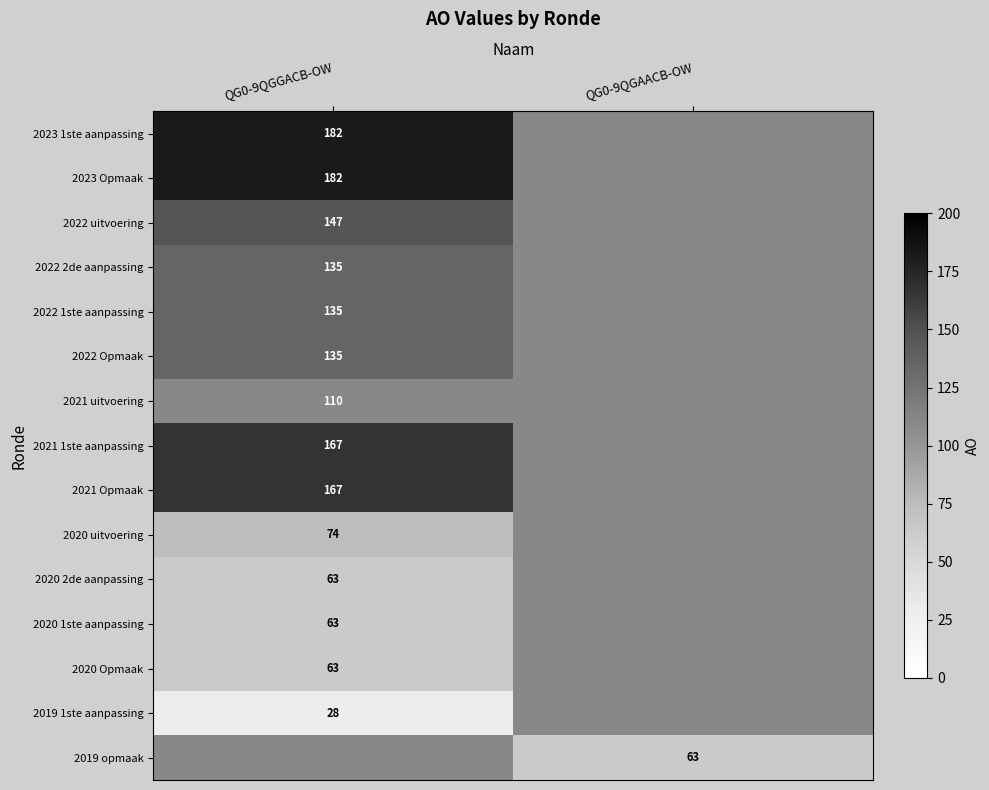

Is the value of 2023 Opmaak at QG0-9QGGACB-OW greater than the value of 2021 Opmaak at QG0-9QGGACB-OW?

Yes